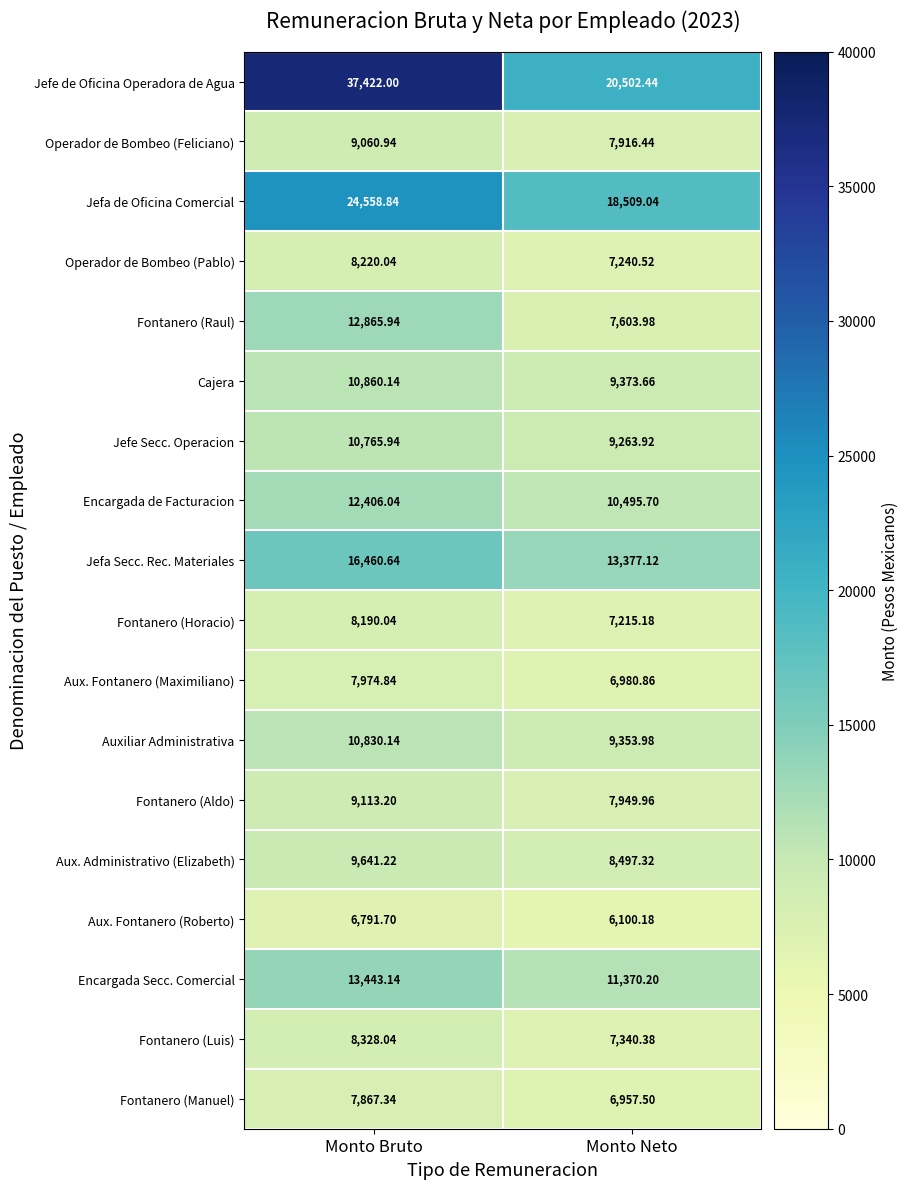

What is the difference between the highest and lowest values at Monto Neto?

14402.3